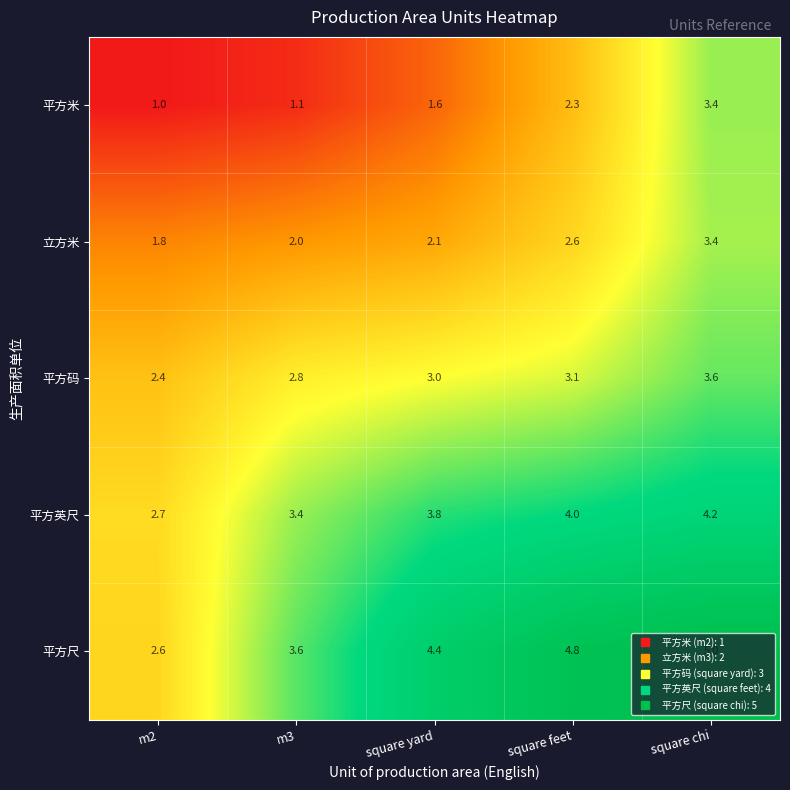

At which label does 平方英尺 reach its minimum?

m2